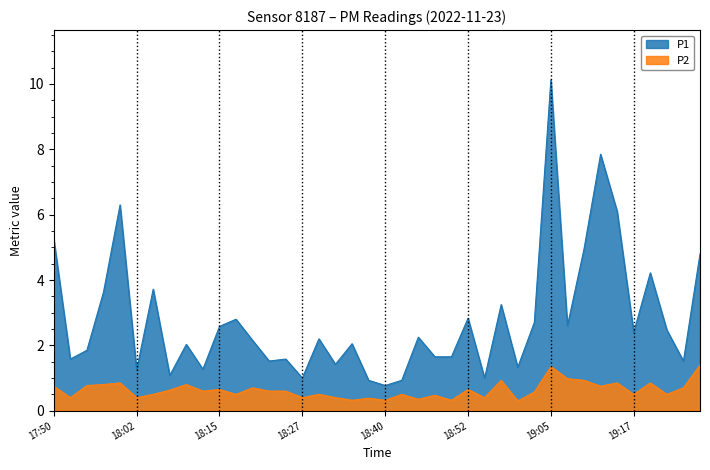

Reading left to right, list all the values displayed in this chart.

P1: 5.2	1.6	1.9	3.6	6.3	1.2	3.7	1.1	2.0	1.3	2.6	2.8	2.1	1.5	1.6	1.0	2.2	1.4	2.0	0.9	0.8	0.9	2.2	1.6	1.6	2.8	1.0	3.2	1.3	2.7	10.1	2.6	5.0	7.8	6.1	2.4	4.2	2.5	1.5	4.8
P2: 0.8	0.4	0.8	0.8	0.8	0.4	0.5	0.6	0.8	0.6	0.7	0.5	0.7	0.6	0.6	0.4	0.5	0.4	0.3	0.4	0.3	0.5	0.3	0.5	0.3	0.7	0.4	0.9	0.3	0.6	1.4	1.0	0.9	0.8	0.8	0.5	0.8	0.5	0.7	1.4